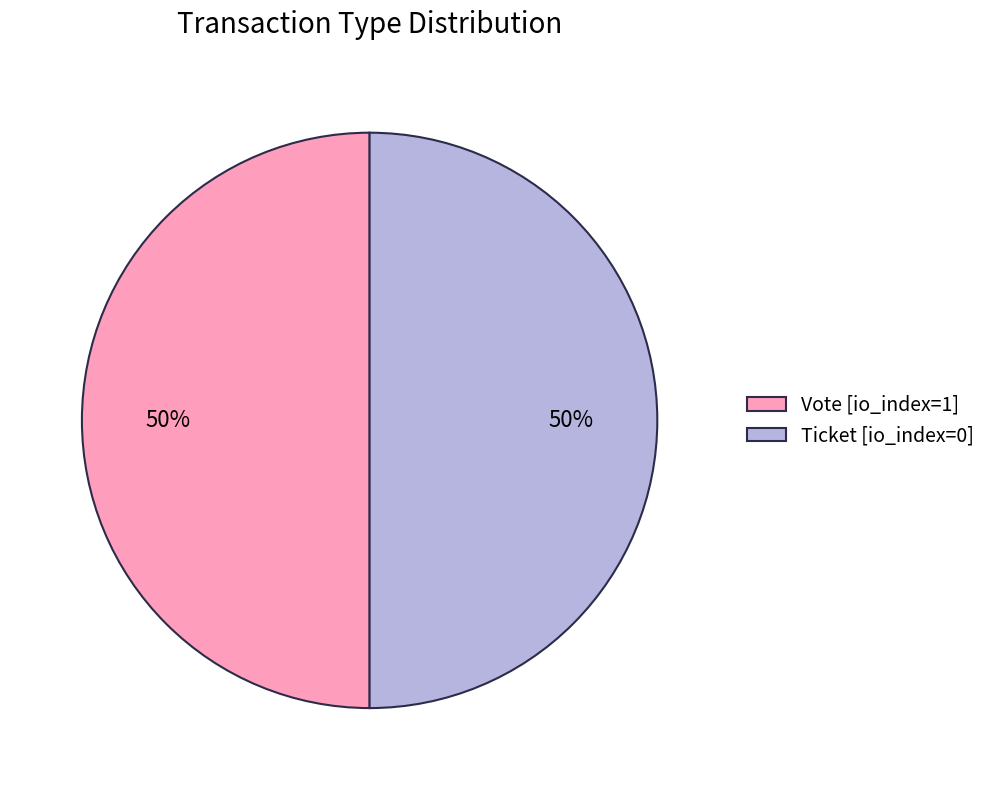

To the nearest percent, what is the combined percentage of Vote [io_index=1] and Ticket [io_index=0]?

100%